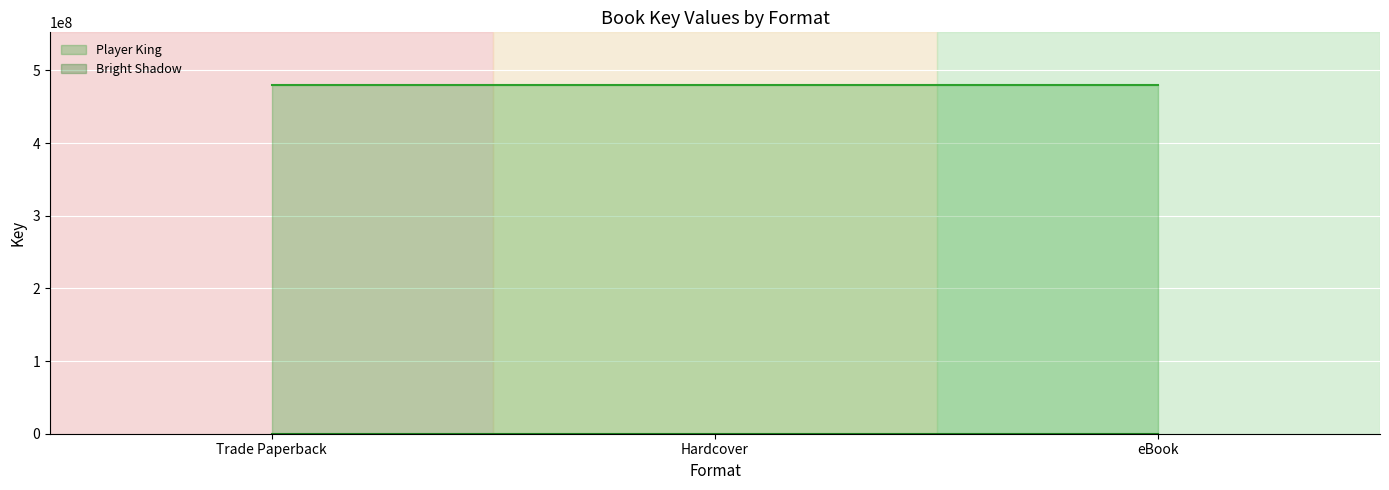

The value of Player King at eBook is 709328645. True or false?

False